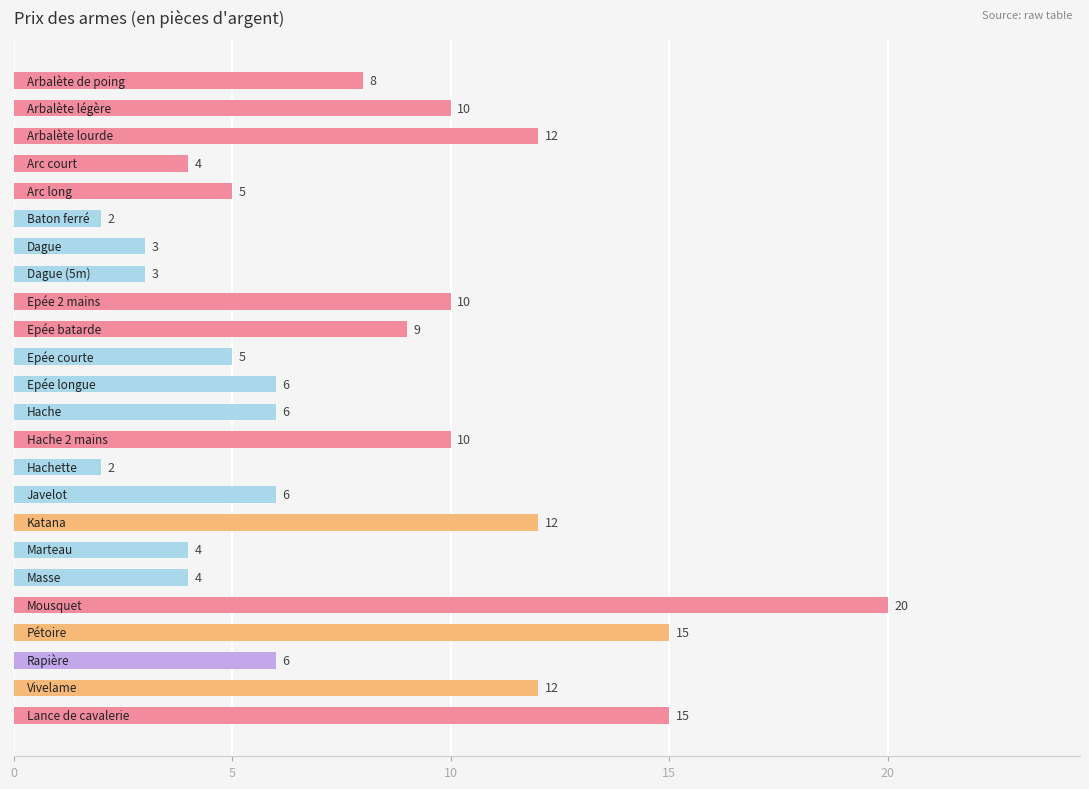

How many data points are less than 6?

9